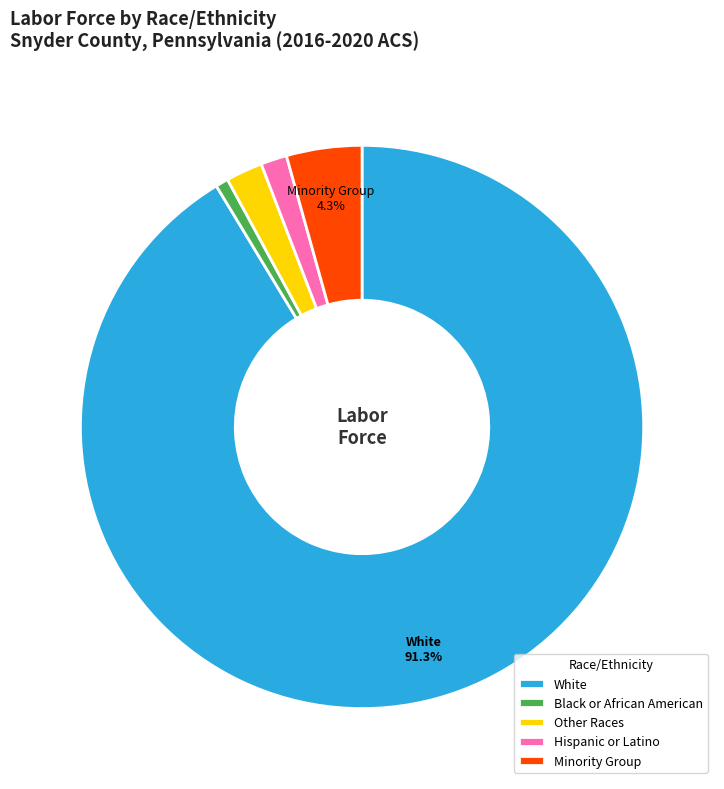

Is it true that Other Races is 2% of the pie?

True